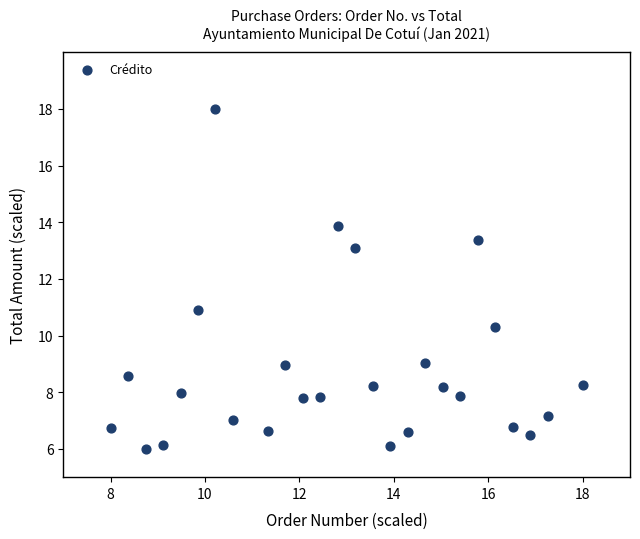

What is the range of Y values (max minus min)?

12.0